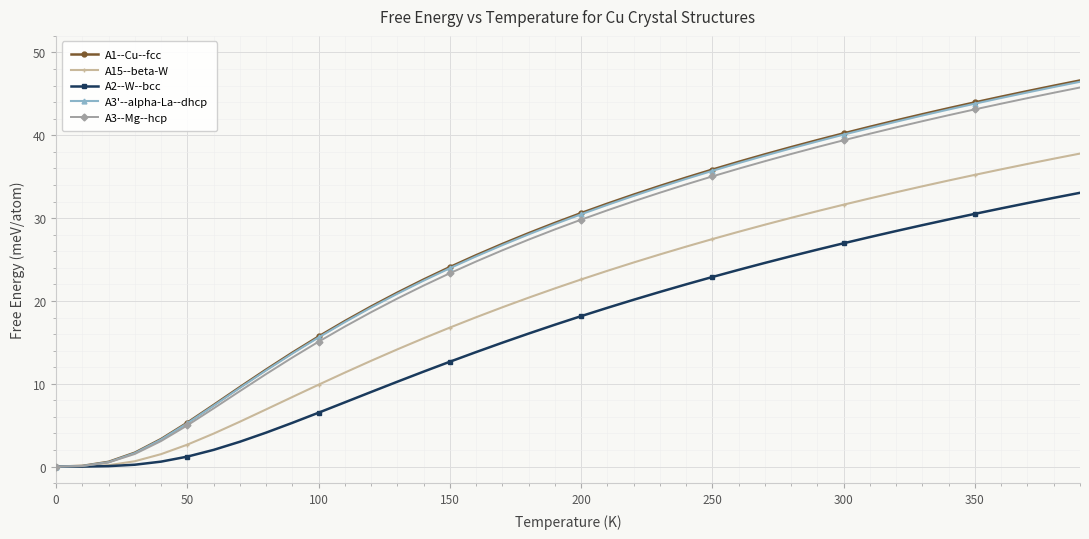

What is the maximum value shown in the chart?

46.6